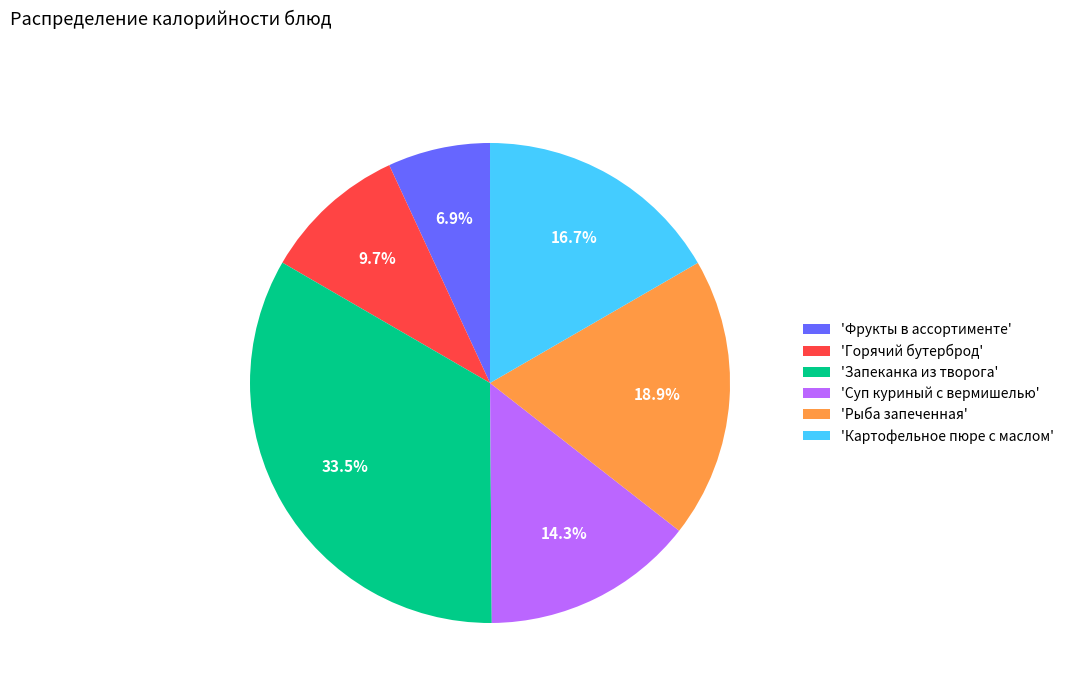

Which has a higher value, 'Запеканка из творога' or 'Суп куриный с вермишелью'?

'Запеканка из творога'